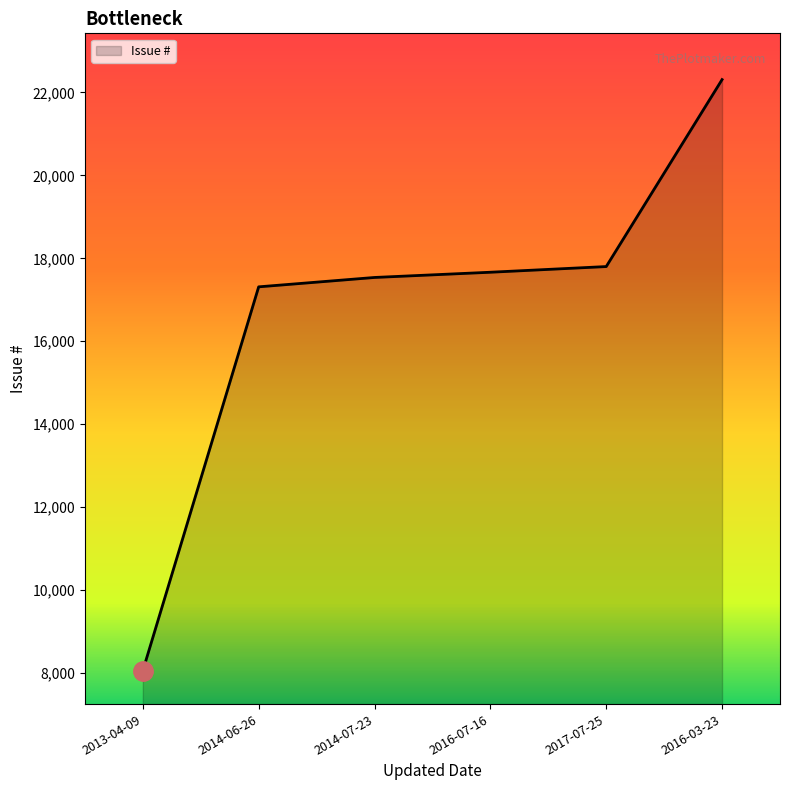

True or false: there are more than 2 points higher than both neighbors.

False